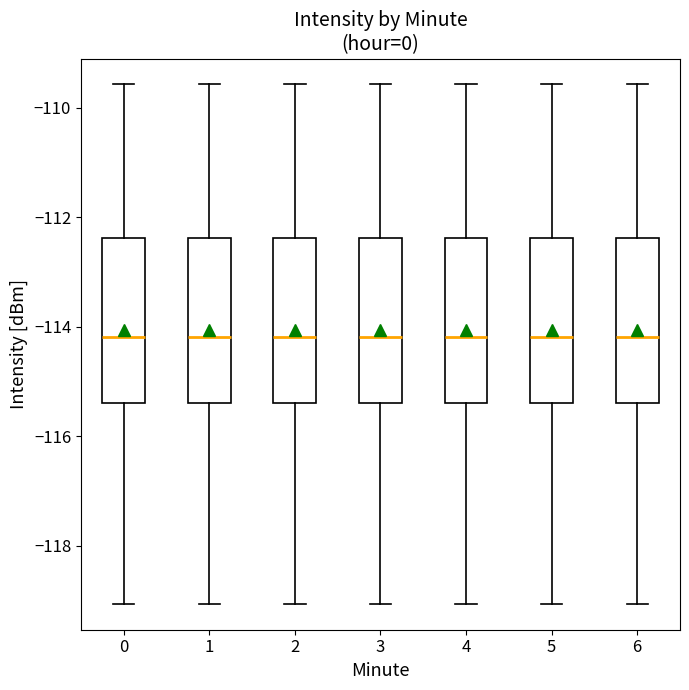

Where is the upper edge of the box at x = 5 on the y-axis? The values are not printed on the chart, so give them approximately, as read against the axis.

-112.4